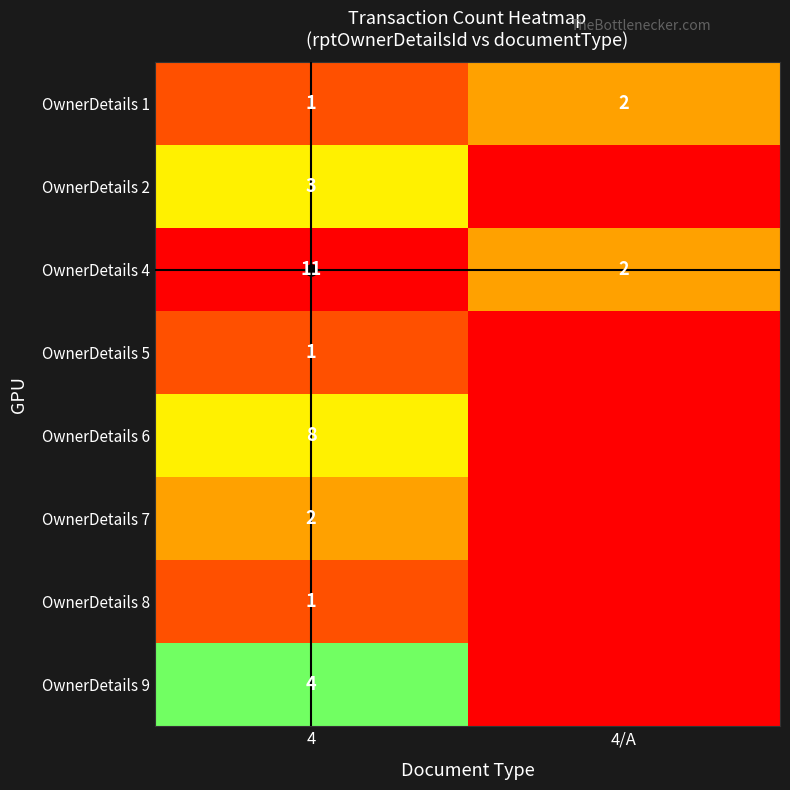

Which category has the lowest value in the OwnerDetails 1 series?

4